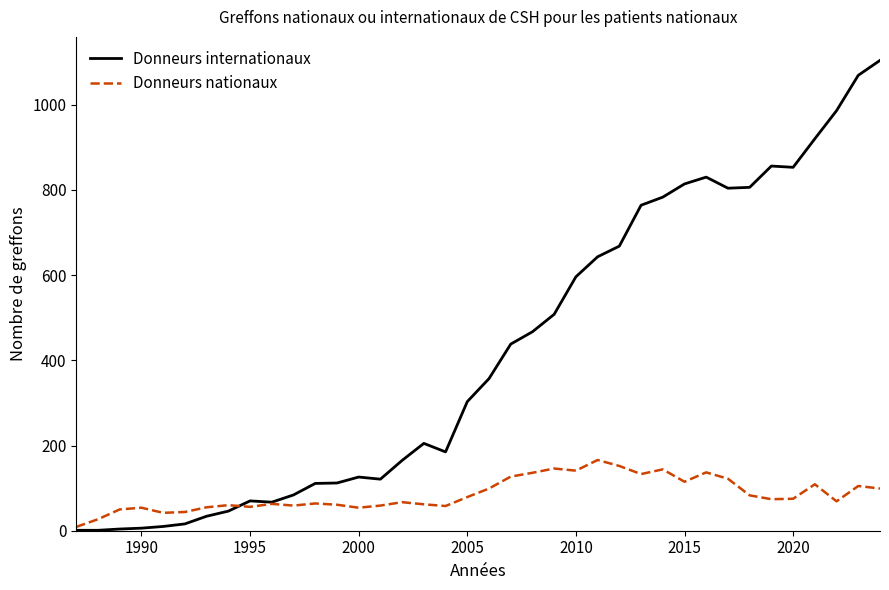

What is the smallest value displayed?

1